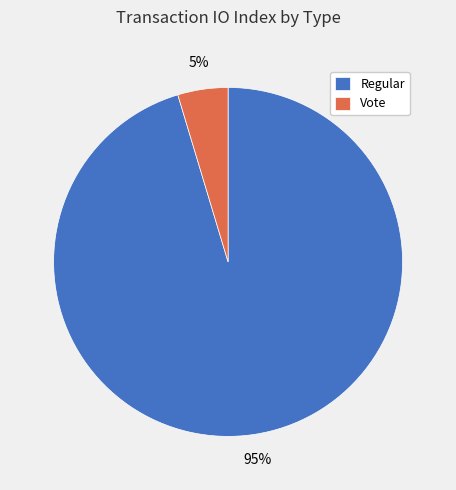

Which has a higher value, Vote or Regular?

Regular